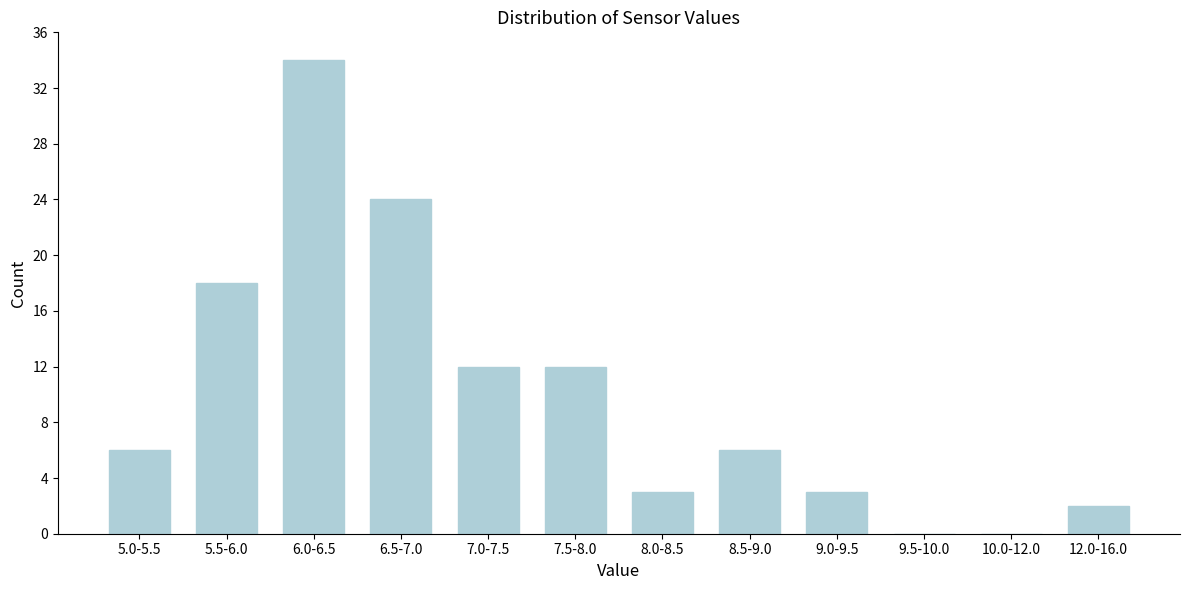

Reading left to right, extract all data points from this chart.

5.0-5.5=6	5.5-6.0=18	6.0-6.5=34	6.5-7.0=24	7.0-7.5=12	7.5-8.0=12	8.0-8.5=3	8.5-9.0=6	9.0-9.5=3	9.5-10.0=0	10.0-12.0=0	12.0-16.0=2